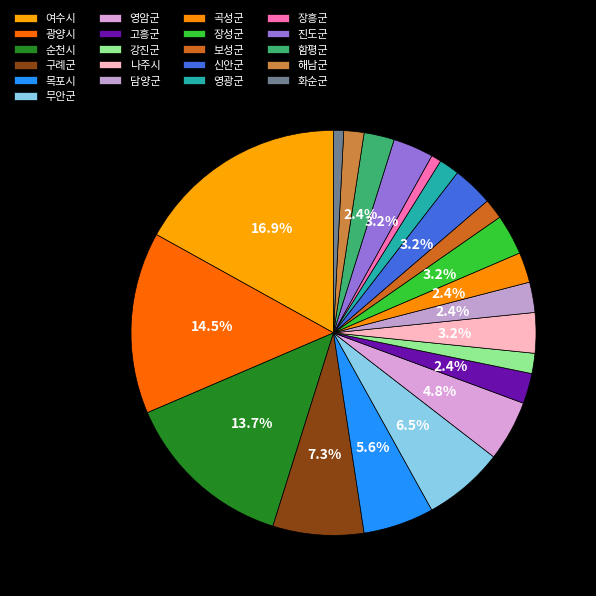

True or false: 강진군 accounts for 2% of the total.

True